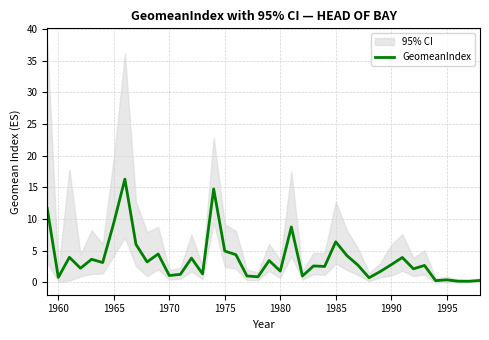

What is the maximum value shown in the chart?

16.3